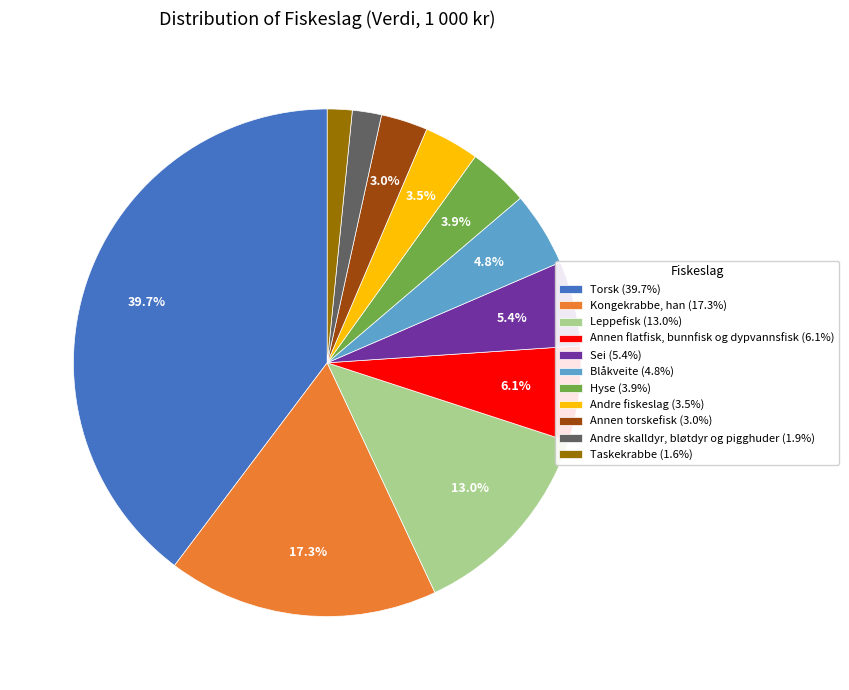

To the nearest percent, what portion does Hyse represent?

4%